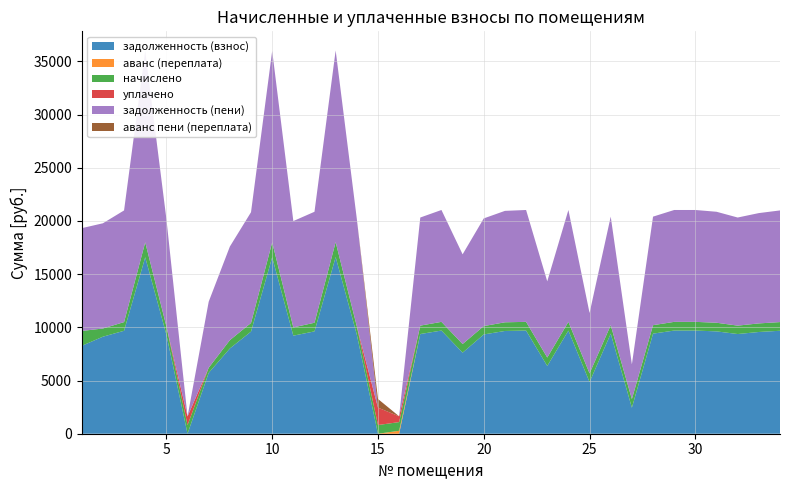

Reading left to right, what are all the values shown in this chart?

задолженность (взнос): 1=8258.6	2=9120.0	3=9676.8	4=16588.8	5=9312.0	6=0.0	7=5721.6	8=8012.4	9=9600.0	10=16588.8	11=9216.0	12=9619.2	13=16608.0	14=9312.0	15=0.0	16=0.0	17=9369.6	18=9696.0	19=7619.2	20=9331.2	21=9657.6	22=9696.0	23=6369.6	24=9696.0	25=4860.4	26=9408.0	27=2444.6	28=9408.0	29=9696.0	30=9696.0	31=9619.2	32=9369.6	33=9561.6	34=9676.8
аванс (переплата): 1=0.0	2=0.0	3=0.0	4=0.0	5=0.0	6=0.0	7=0.0	8=0.0	9=0.0	10=0.0	11=0.0	12=0.0	13=0.0	14=0.0	15=0.1	16=274.7	17=0.0	18=0.0	19=0.0	20=0.0	21=0.0	22=0.0	23=0.0	24=0.0	25=0.0	26=0.0	27=0.0	28=0.0	29=0.0	30=0.0	31=0.0	32=0.0	33=0.0	34=0.0
начислено: 1=1401.3	2=769.5	3=816.5	4=1399.7	5=785.7	6=811.6	7=482.8	8=782.5	9=810.0	10=1399.7	11=777.6	12=811.6	13=1401.3	14=785.7	15=816.5	16=818.1	17=790.6	18=818.1	19=811.6	20=787.3	21=814.9	22=818.1	23=790.6	24=818.1	25=811.6	26=793.8	27=814.9	28=793.8	29=818.1	30=818.1	31=811.6	32=790.6	33=806.8	34=816.5
уплачено: 1=0.0	2=0.0	3=0.0	4=0.0	5=0.0	6=812.0	7=0.0	8=0.0	9=0.0	10=0.0	11=0.0	12=0.0	13=0.0	14=0.0	15=1633.0	16=544.0	17=0.0	18=0.0	19=0.0	20=0.0	21=0.0	22=0.0	23=0.0	24=0.0	25=0.0	26=0.0	27=0.0	28=0.0	29=0.0	30=0.0	31=0.0	32=0.0	33=0.0	34=0.0
задолженность (пени): 1=9659.9	2=9889.5	3=10493.3	4=17988.5	5=10097.7	6=0.0	7=6204.4	8=8794.9	9=10410.0	10=17988.5	11=9993.6	12=10430.8	13=18009.3	14=10097.7	15=0.0	16=0.0	17=10160.2	18=10514.1	19=8430.8	20=10118.5	21=10472.5	22=10514.1	23=7160.2	24=10514.1	25=5672.1	26=10201.8	27=3259.4	28=10201.8	29=10514.1	30=10514.1	31=10430.8	32=10160.2	33=10368.4	34=10493.3
аванс пени (переплата): 1=0.0	2=0.0	3=0.0	4=0.0	5=0.0	6=0.3	7=0.0	8=0.0	9=0.0	10=0.0	11=0.0	12=0.0	13=0.0	14=0.0	15=816.6	16=0.6	17=0.0	18=0.0	19=0.0	20=0.0	21=0.0	22=0.0	23=0.0	24=0.0	25=0.0	26=0.0	27=0.0	28=0.0	29=0.0	30=0.0	31=0.0	32=0.0	33=0.0	34=0.0